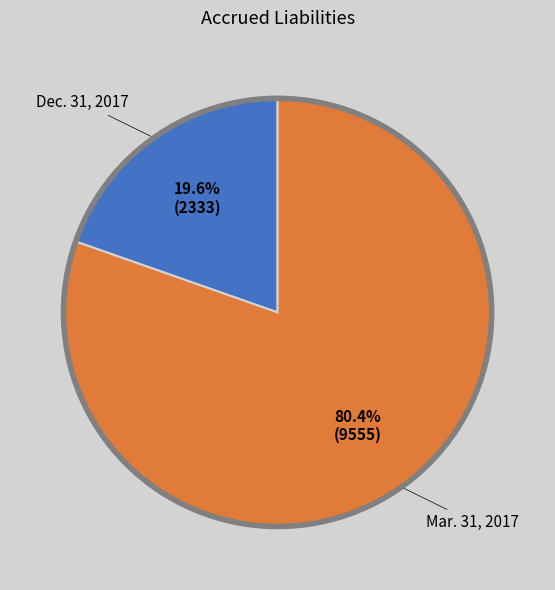

What is the largest slice in the pie chart?

Mar. 31, 2017